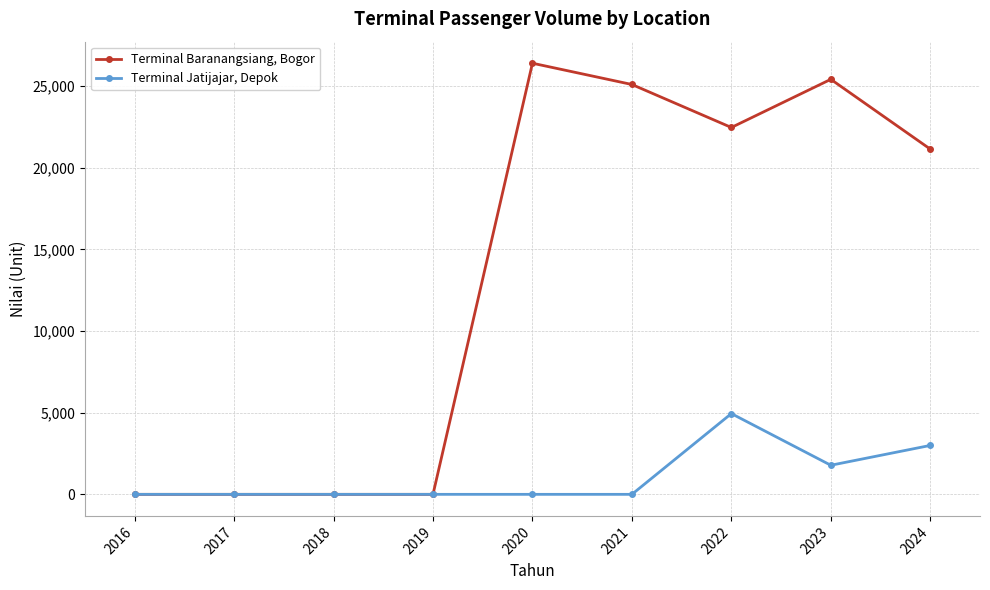

Which series has the largest total across all categories?

Terminal Baranangsiang, Bogor